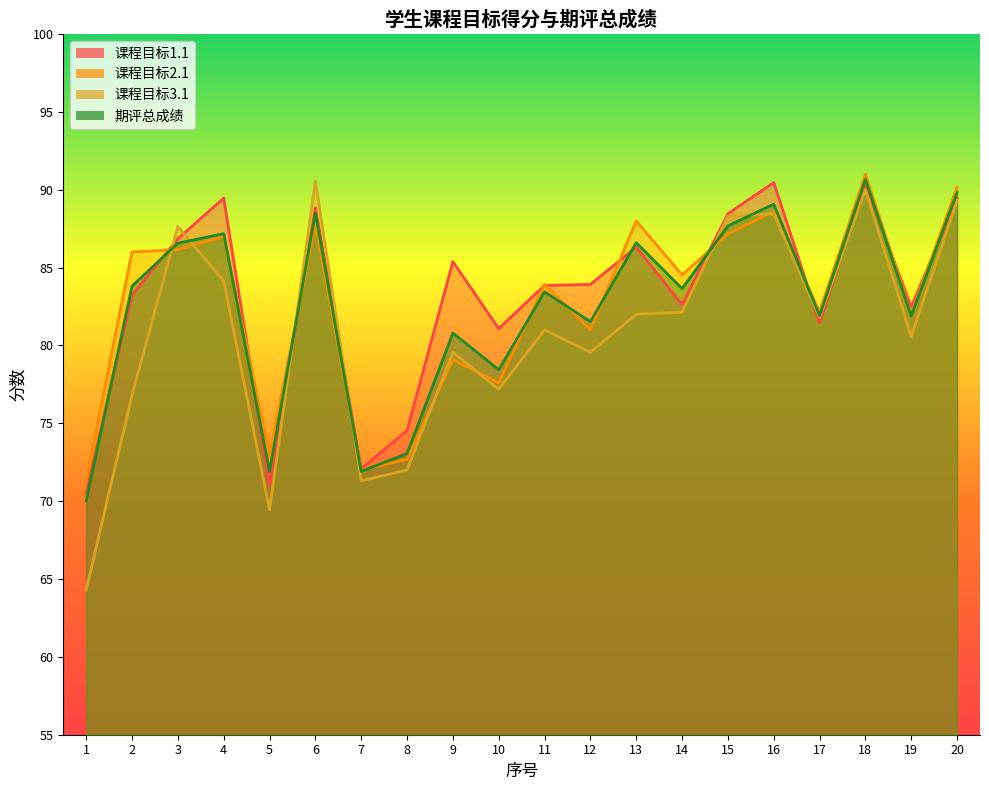

Between 12 and 20, which series saw the biggest shift?

课程目标3.1